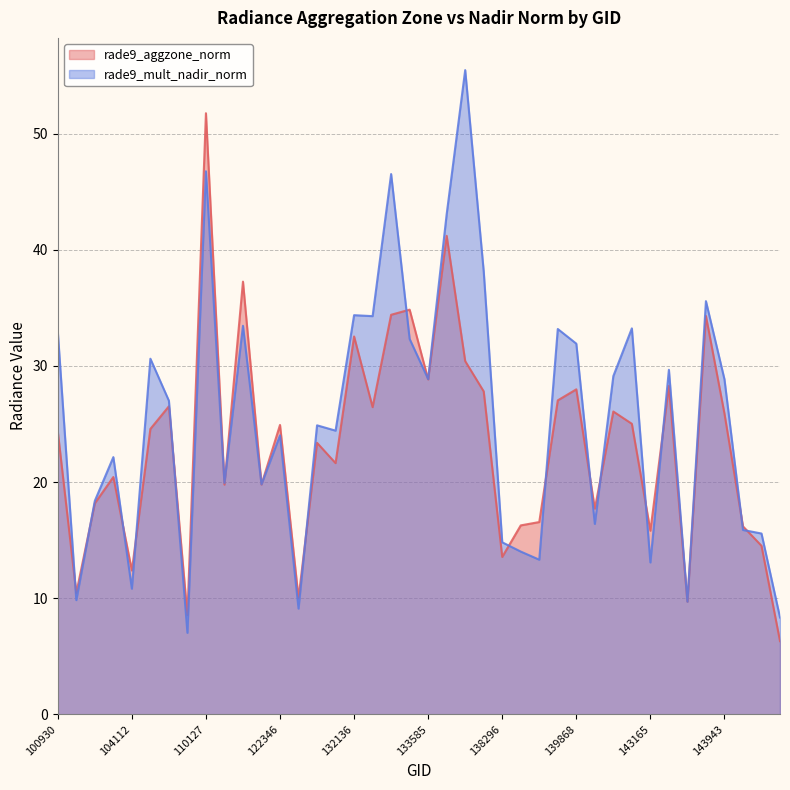

What is the total value across all series at 143165?

28.9